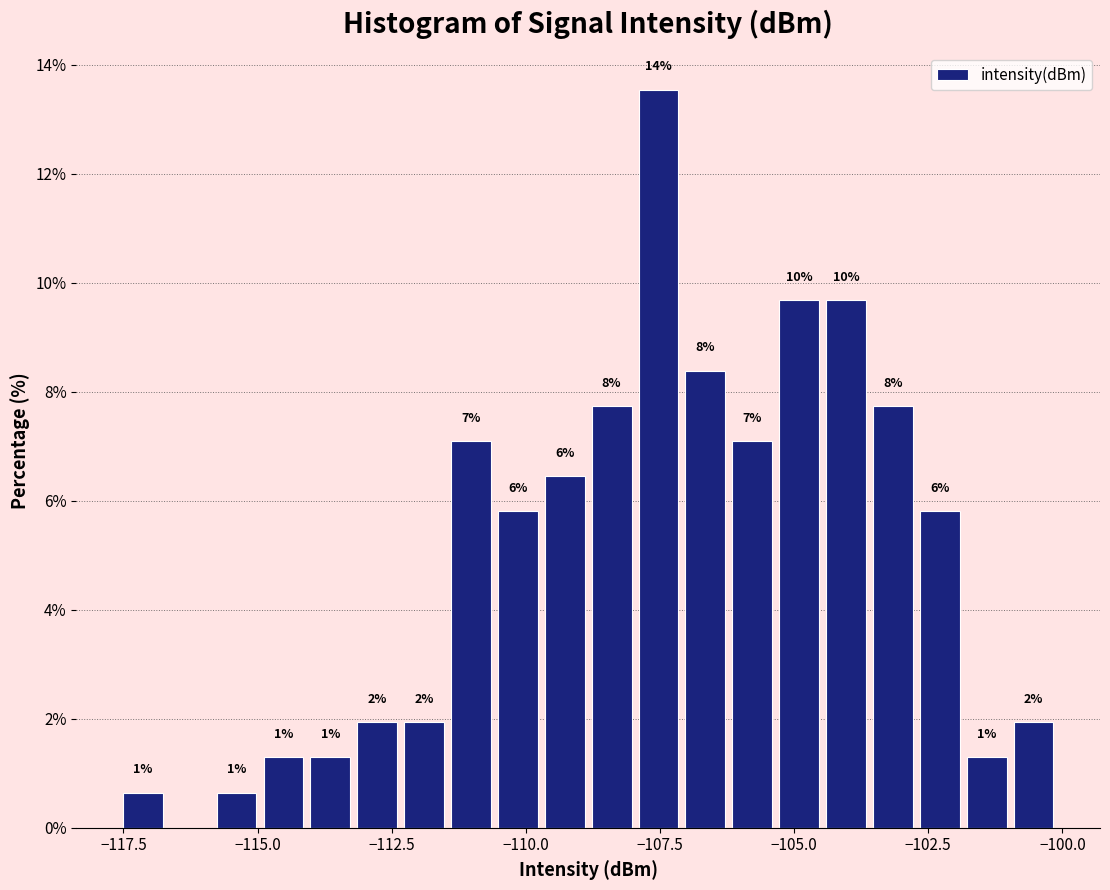

Around what value on the x-axis is the tallest bar? Give the approximate position of its centre, as read against the axis.

-107.5